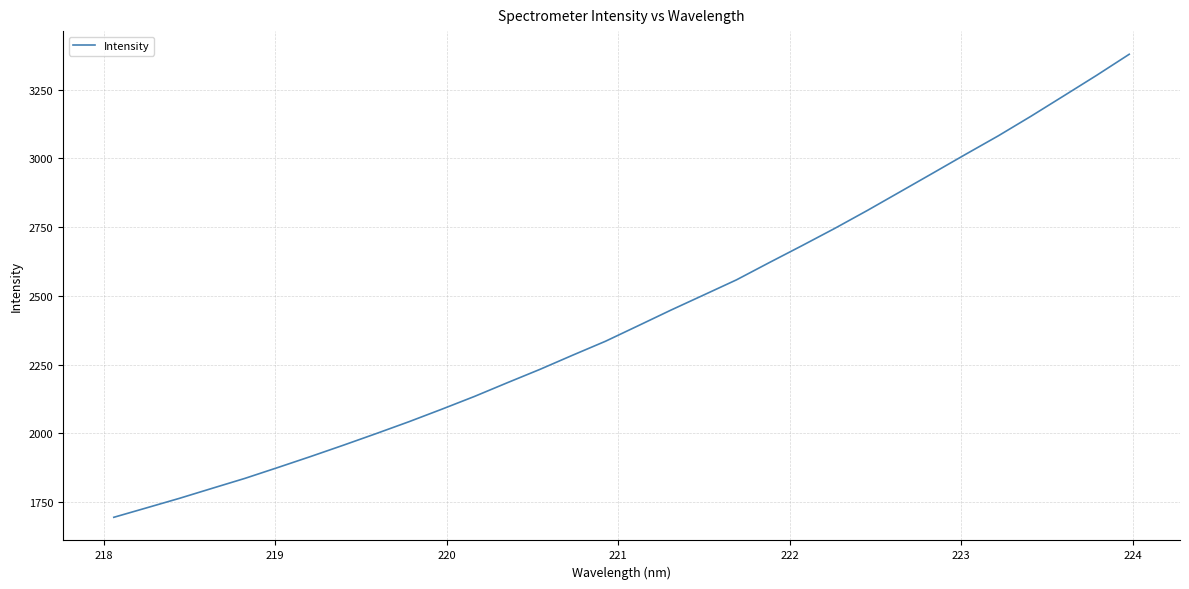

Does the chart have visible grid lines?

Yes